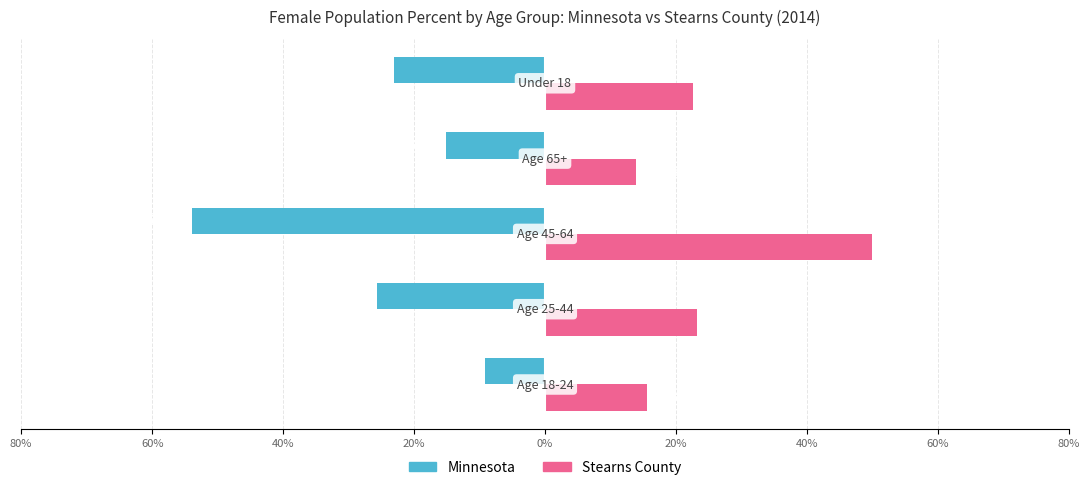

What are all the series names shown in the legend?

Minnesota, Stearns County